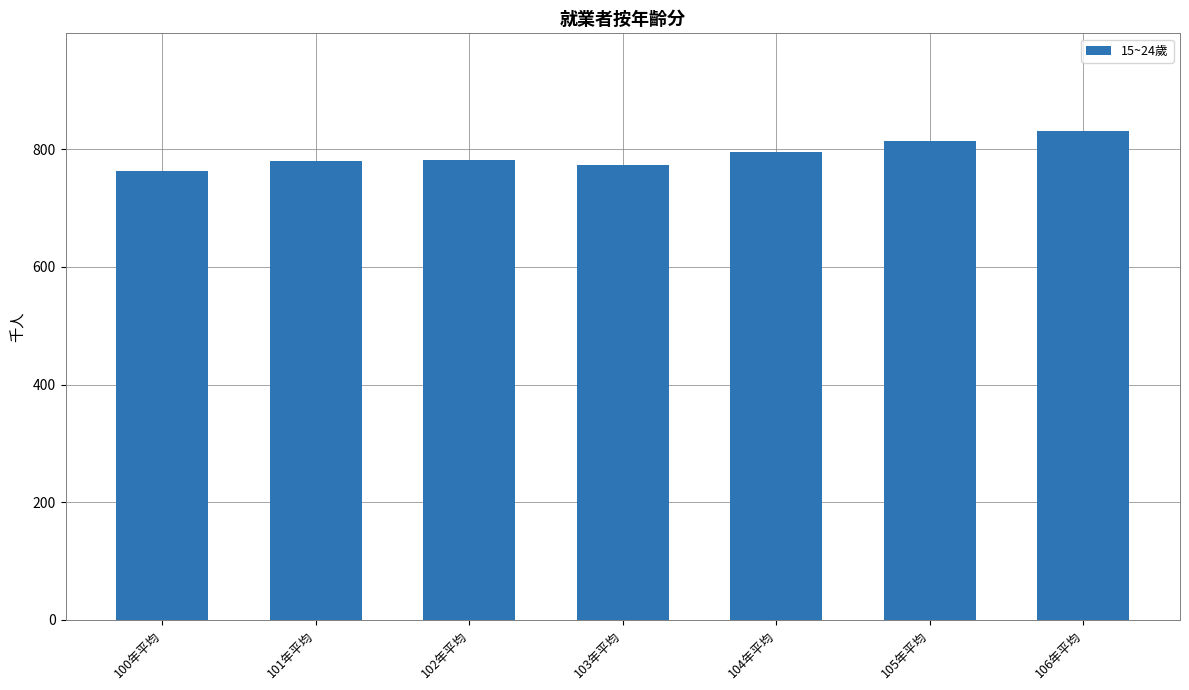

Does the chart contain stacked bars?

No